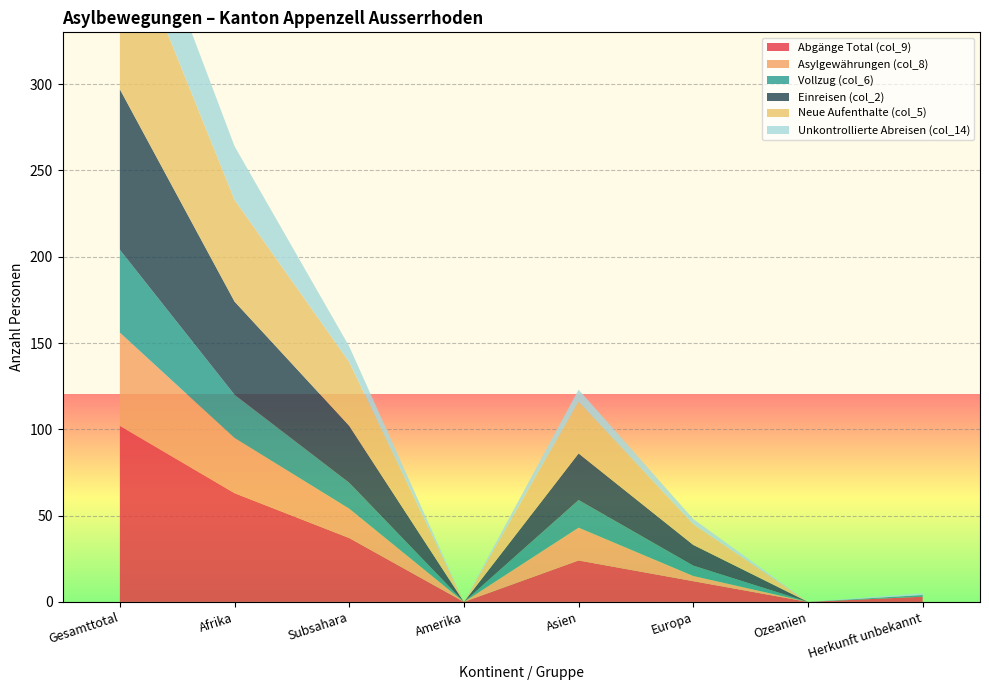

Reading left to right, what are all the values shown in this chart?

Abgänge Total (col_9): Gesamttotal=102	Afrika=63	Subsahara=37	Amerika=0	Asien=24	Europa=12	Ozeanien=0	Herkunft unbekannt=3
Asylgewährungen (col_8): Gesamttotal=54	Afrika=32	Subsahara=17	Amerika=0	Asien=19	Europa=3	Ozeanien=0	Herkunft unbekannt=0
Vollzug (col_6): Gesamttotal=48	Afrika=25	Subsahara=15	Amerika=0	Asien=16	Europa=6	Ozeanien=0	Herkunft unbekannt=1
Einreisen (col_2): Gesamttotal=93	Afrika=54	Subsahara=33	Amerika=0	Asien=27	Europa=12	Ozeanien=0	Herkunft unbekannt=0
Neue Aufenthalte (col_5): Gesamttotal=101	Afrika=59	Subsahara=37	Amerika=0	Asien=30	Europa=12	Ozeanien=0	Herkunft unbekannt=0
Unkontrollierte Abreisen (col_14): Gesamttotal=42	Afrika=31	Subsahara=9	Amerika=0	Asien=7	Europa=3	Ozeanien=0	Herkunft unbekannt=1